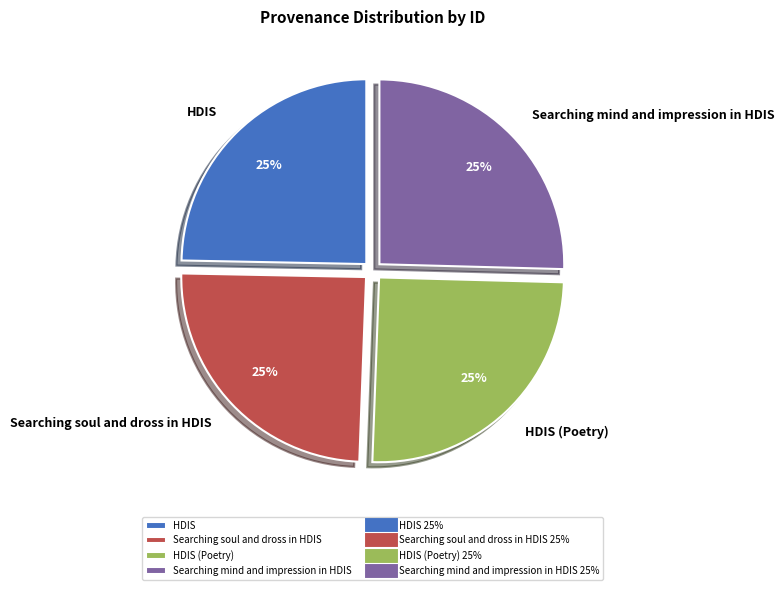

To the nearest percent, what is the average slice percentage?

25%